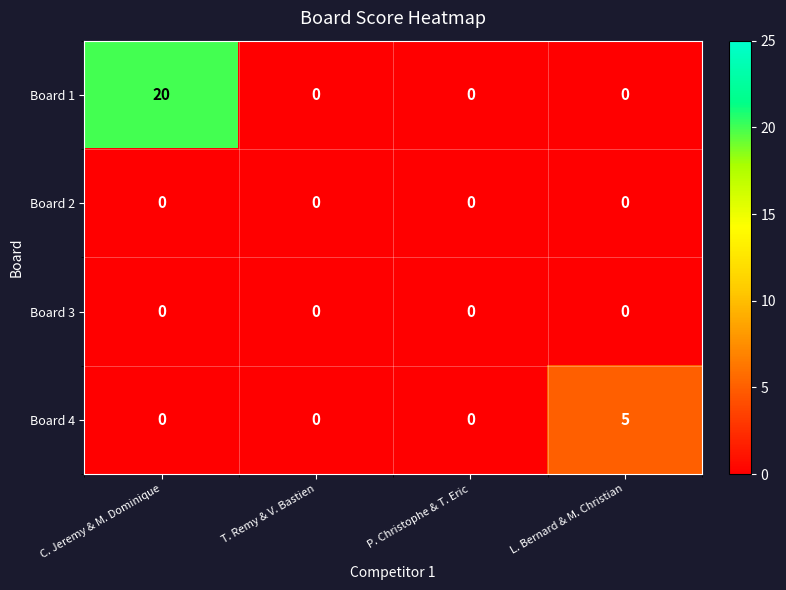

Count the Board 4 values in the range 0 to 5.

4